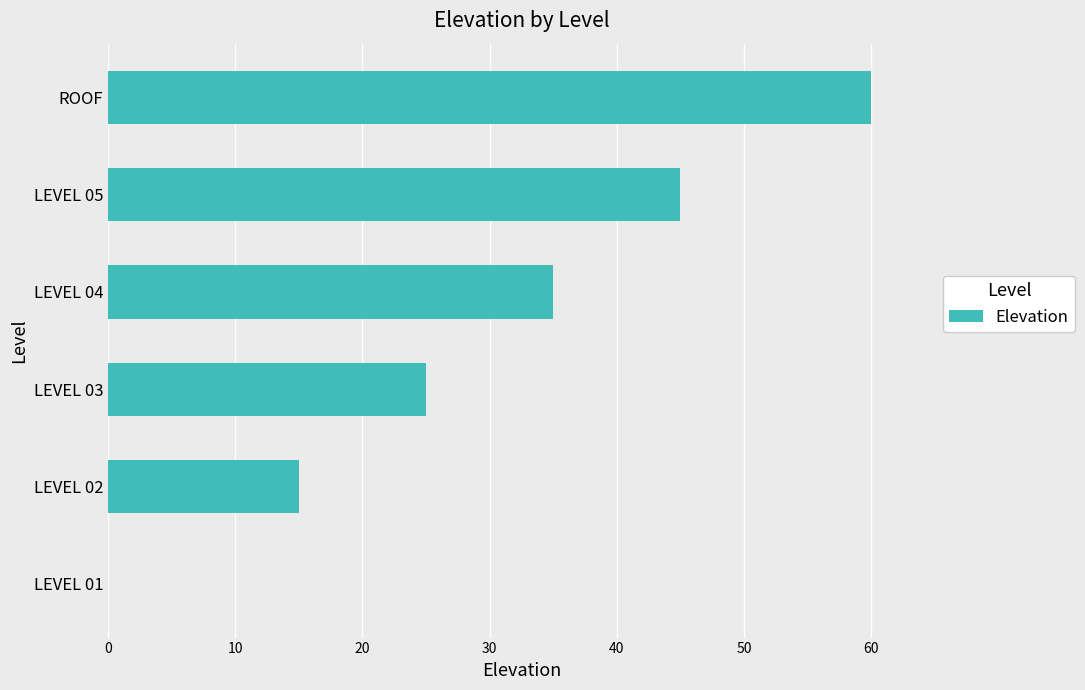

Which label corresponds to the largest value in the chart?

ROOF